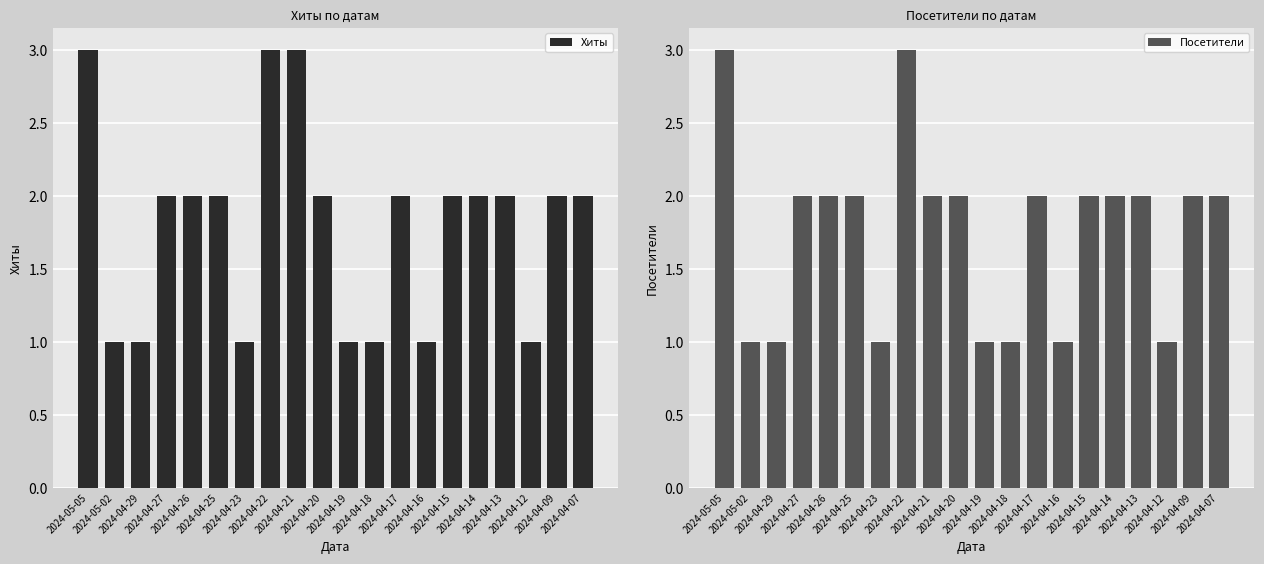

Is the value of Хиты at 2024-04-27 greater than the value of Посетители at 2024-04-09?

No